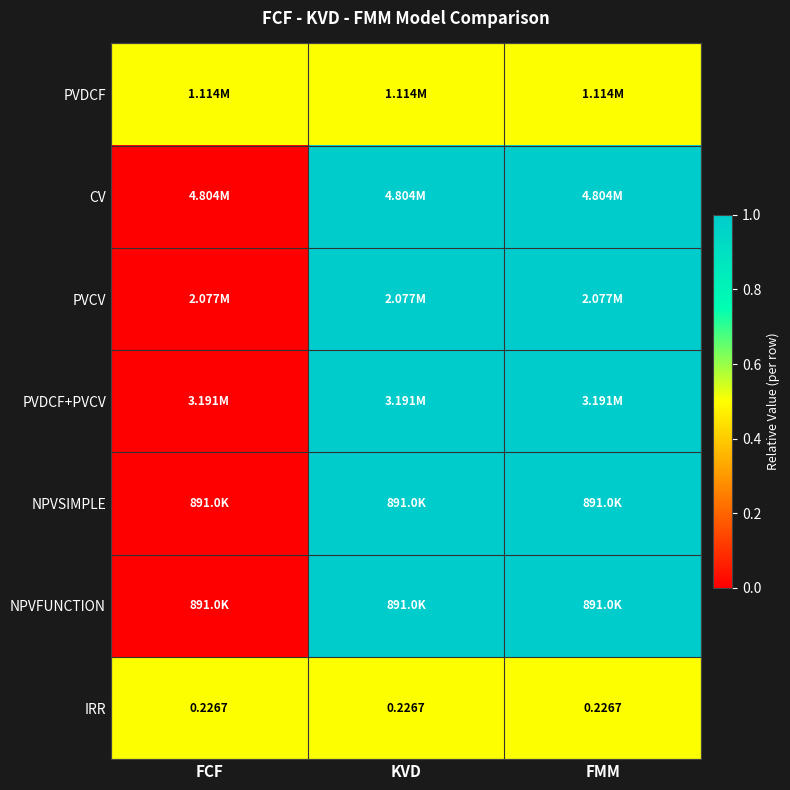

The value of PVDCF at KVD is 0.3. True or false?

False